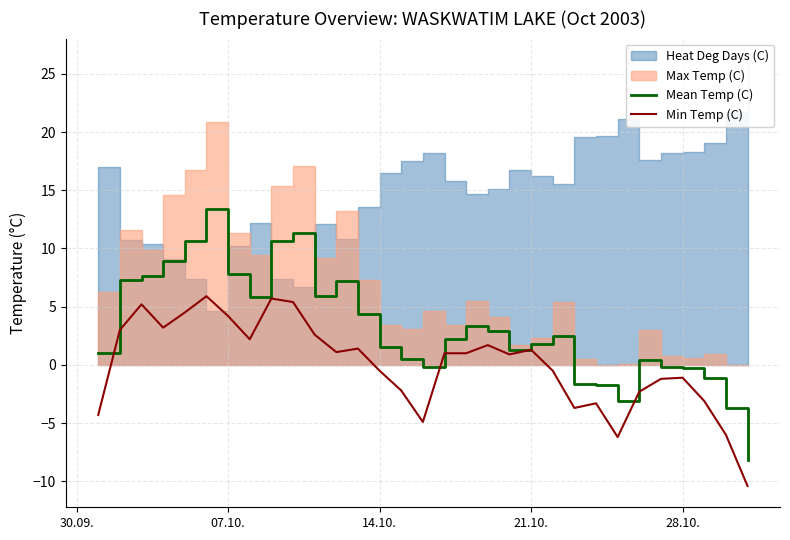

True or false: Min Temp (C) has more than 2 interior local peaks.

True